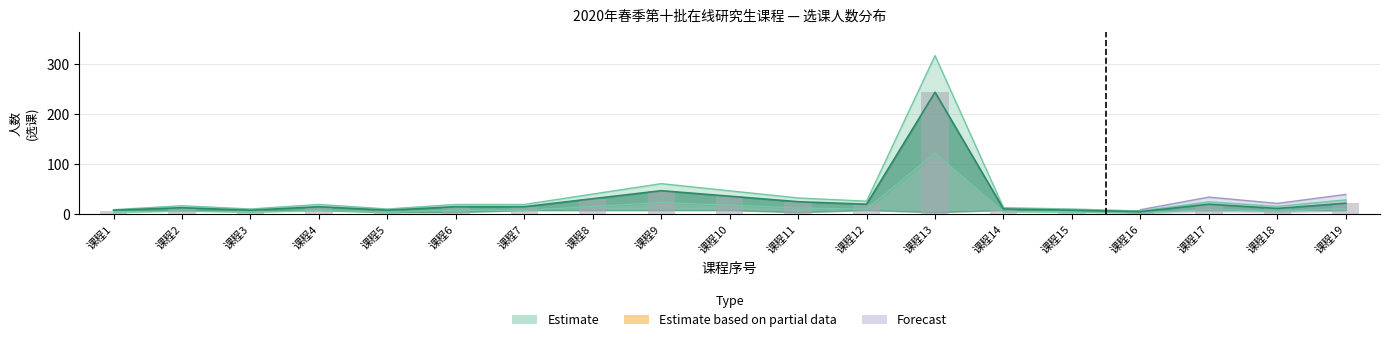

At how many categories does at least one series exceed 66?

1